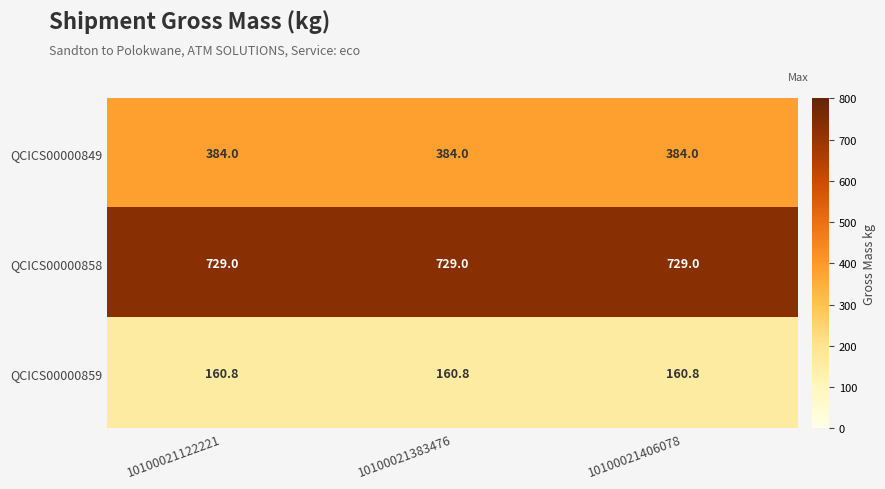

What is the smallest value displayed?

160.8